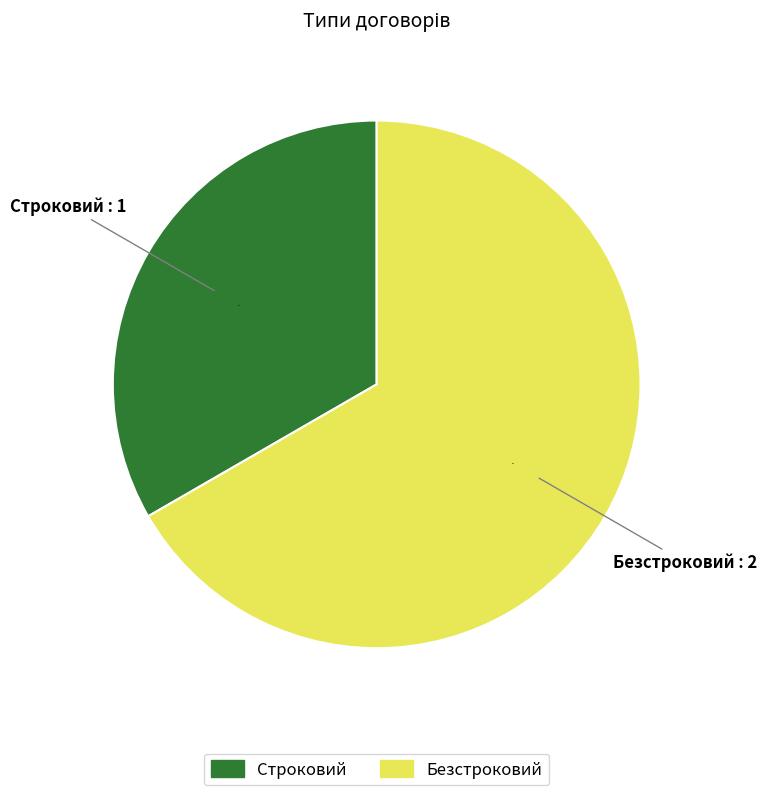

Between Строковий and Безстроковий, which is larger?

Безстроковий